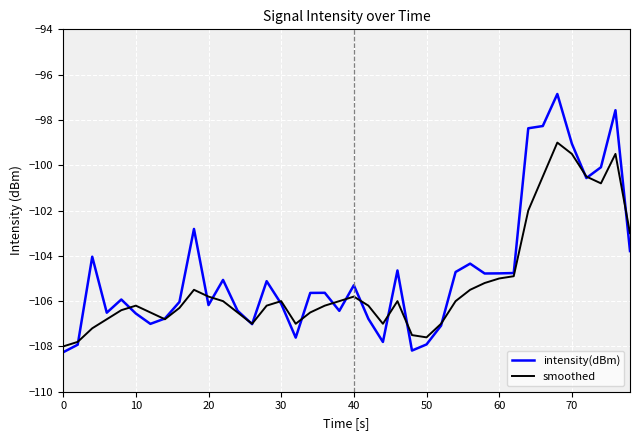

What is the difference between the second highest and second lowest values in the smoothed series?

8.3